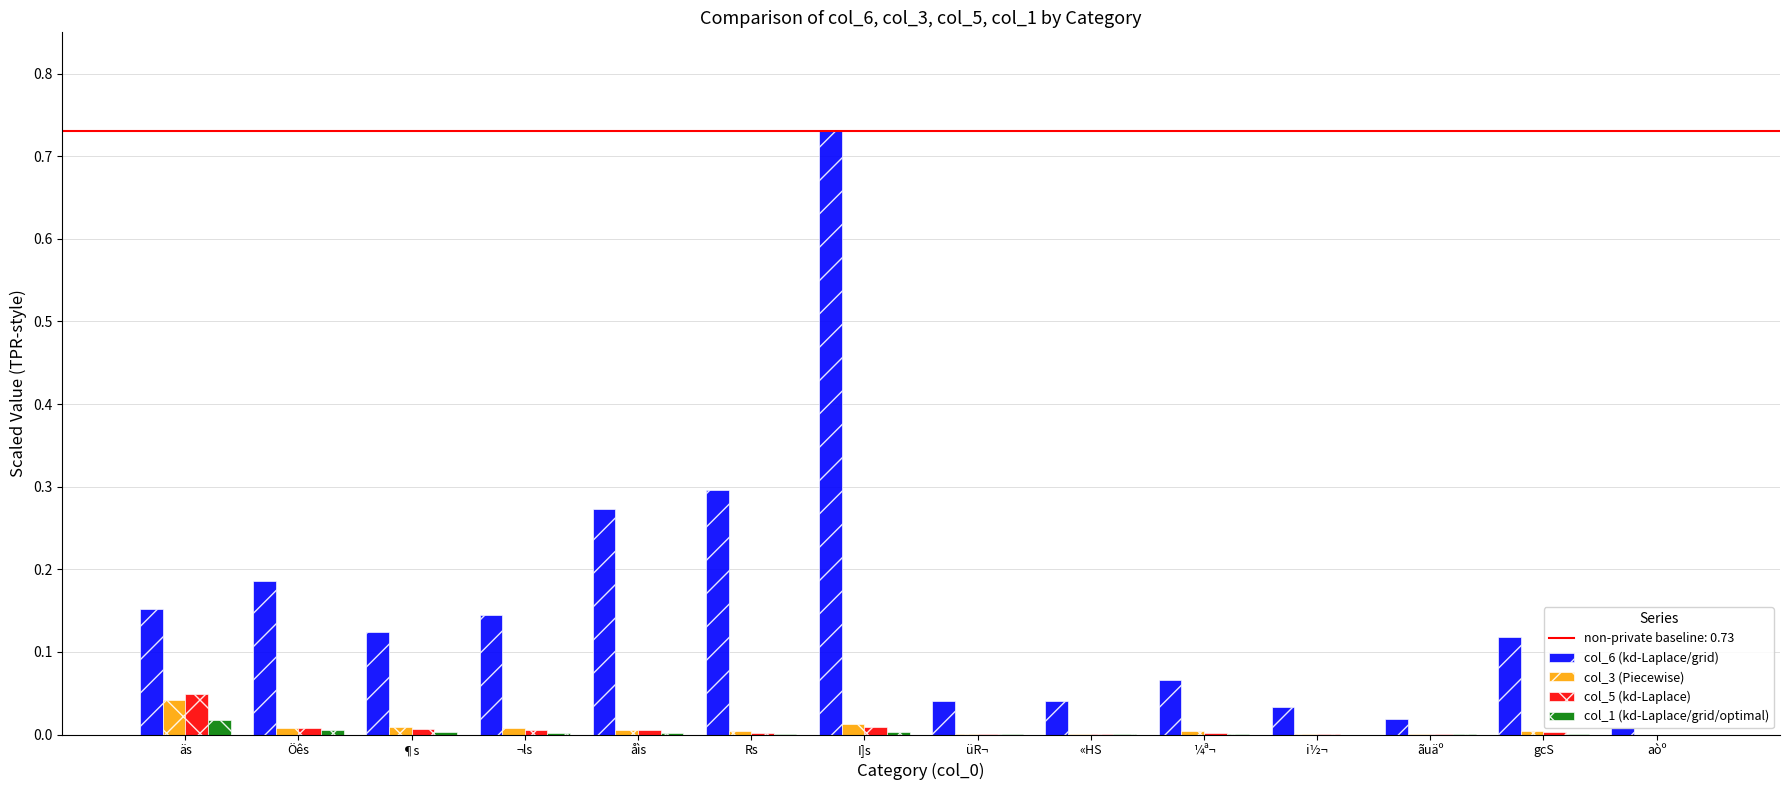

Are the bars grouped side by side (vs. stacked)?

Yes